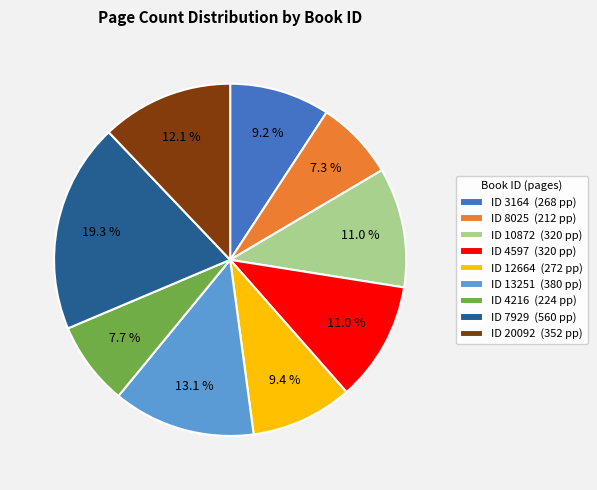

Is there a majority slice in this chart?

No